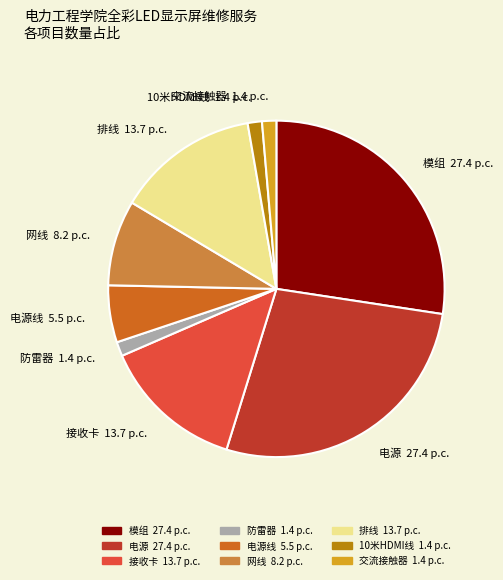

Is 交流接触器 the majority of the pie?

No